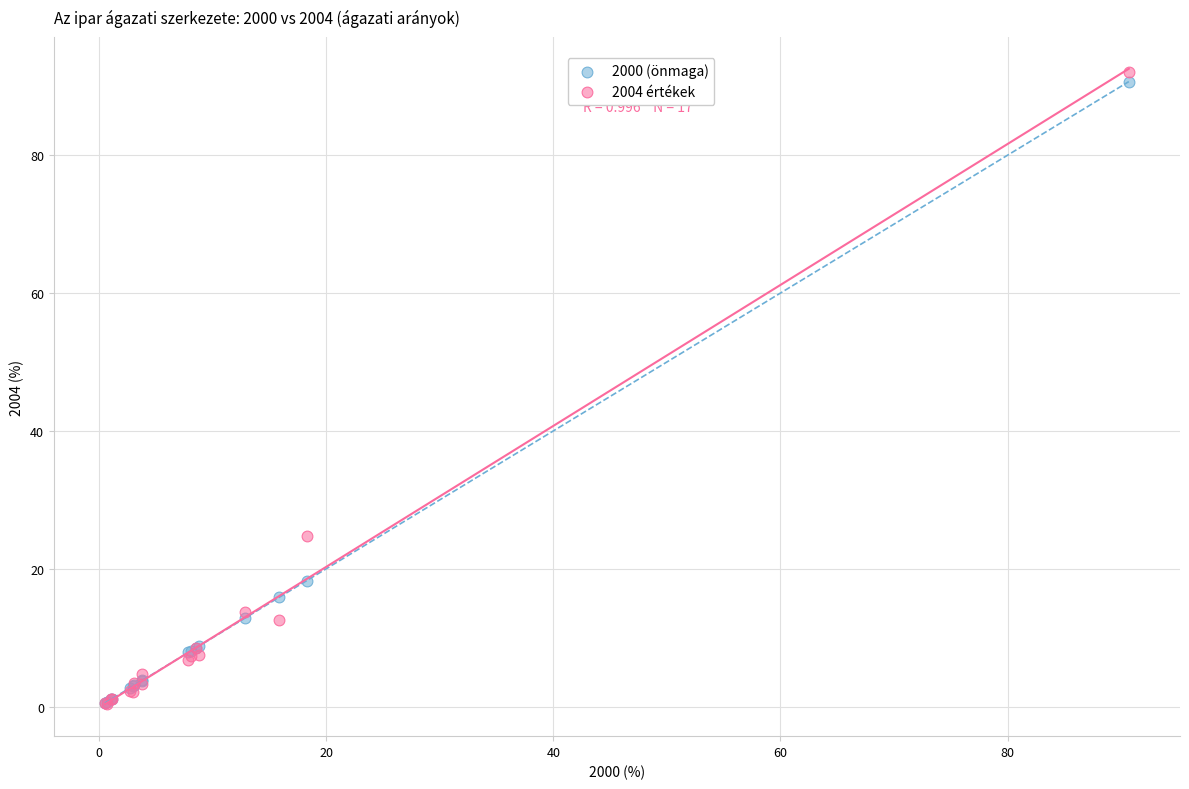

Across all series, what Y value is closest to 46?

24.7